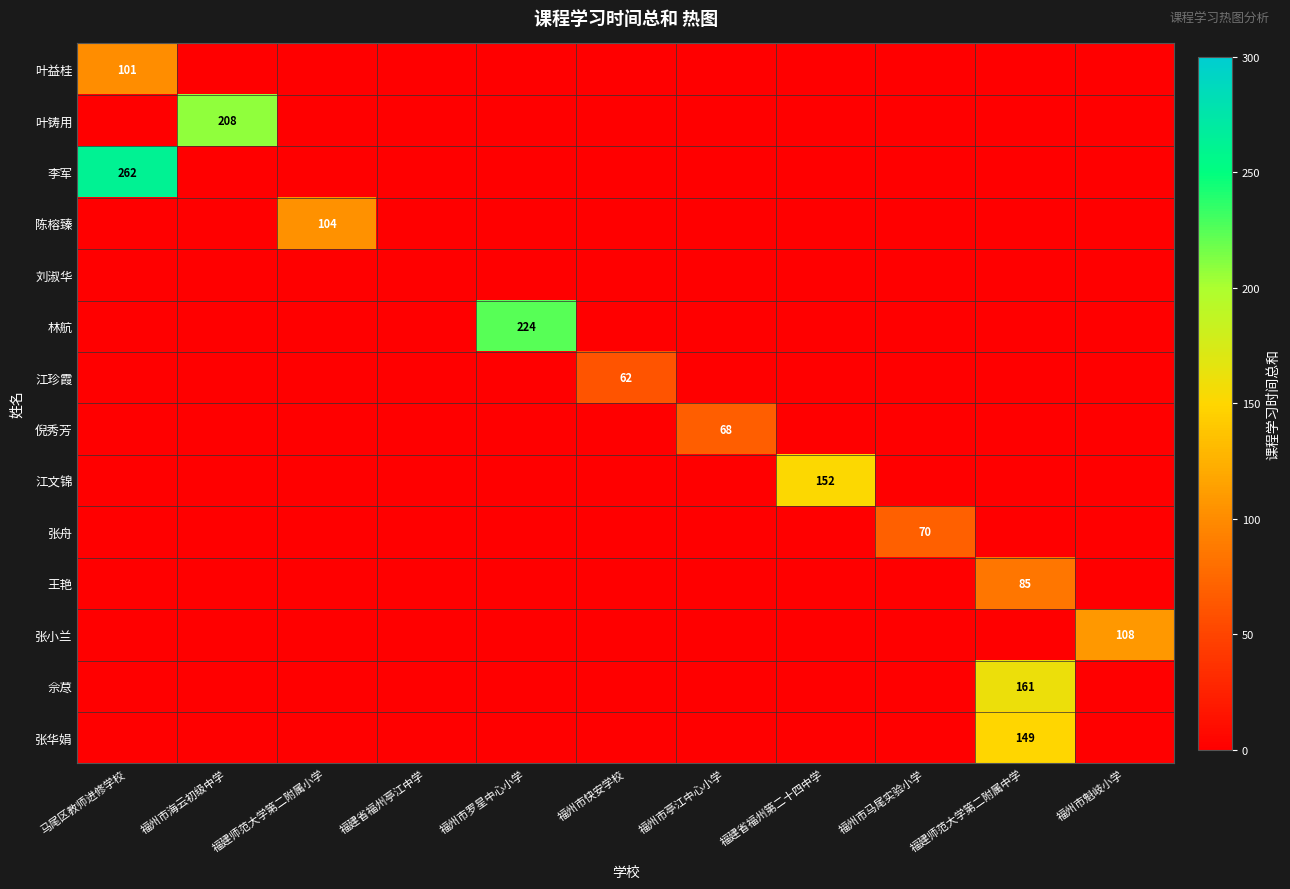

How many categories are shown in the chart?

11